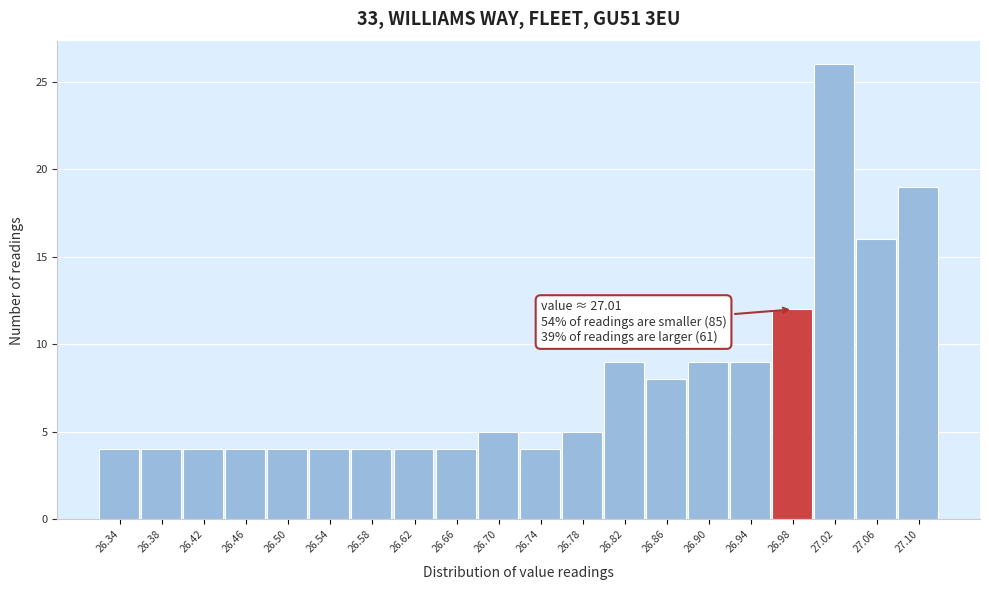

Reading left to right, extract all data points from this chart.

26.34=4	26.38=4	26.42=4	26.46=4	26.50=4	26.54=4	26.58=4	26.62=4	26.66=4	26.70=5	26.74=4	26.78=5	26.82=9	26.86=8	26.90=9	26.94=9	26.98=12	27.02=26	27.06=16	27.10=19